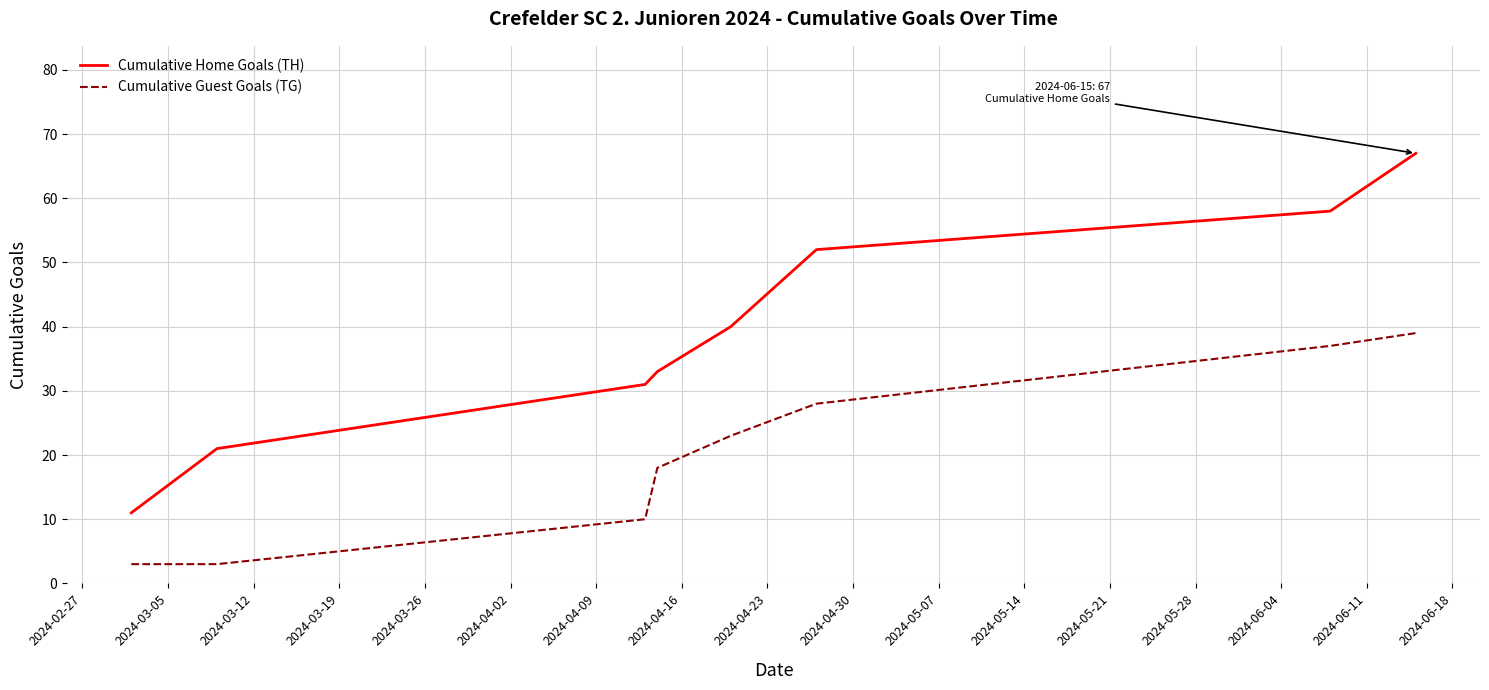

Reading right to left, what are all the values shown in this chart?

Cumulative Home Goals (TH): 67	58	52	40	33	31	21	11
Cumulative Guest Goals (TG): 39	37	28	23	18	10	3	3